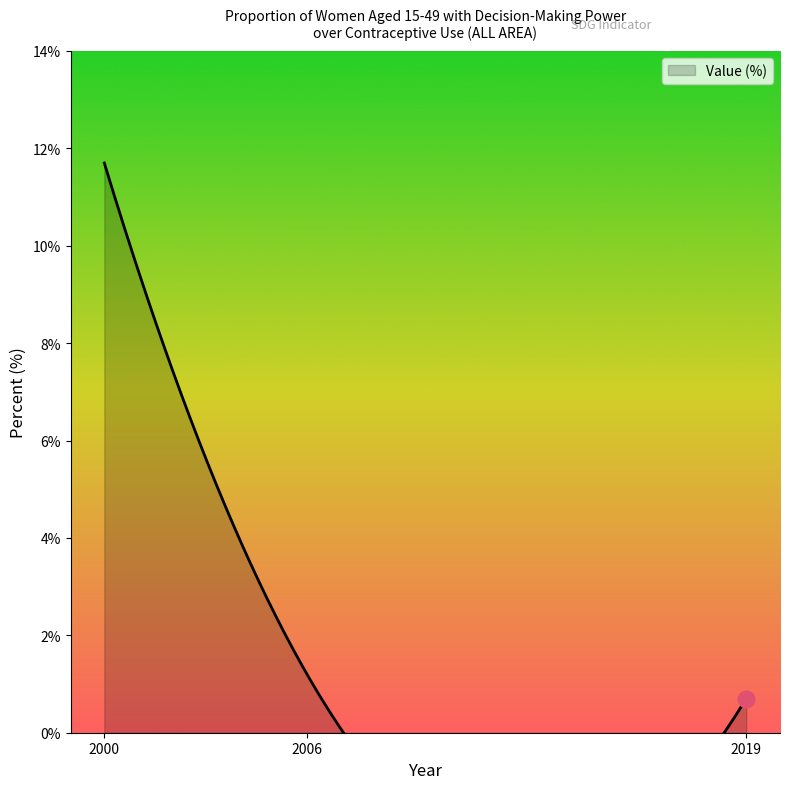

Is it true that the value at 2006 is 0.7?

False